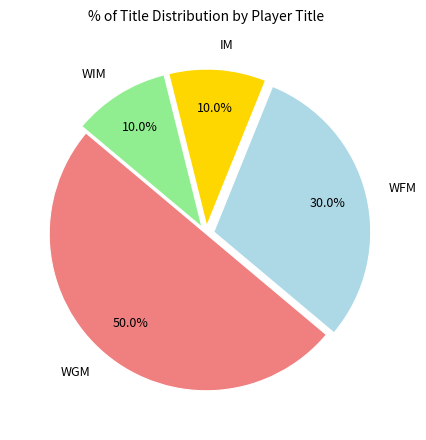

What is the total percentage of WFM and WIM?

40.0%